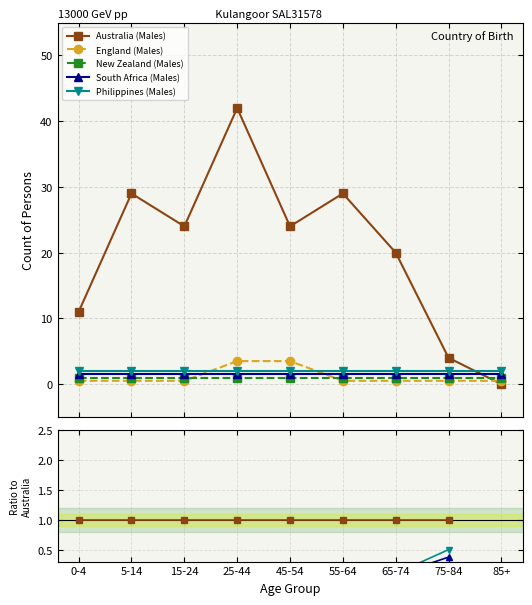

What are all the series names shown in the legend?

Australia (Males), England (Males), New Zealand (Males), South Africa (Males), Philippines (Males)